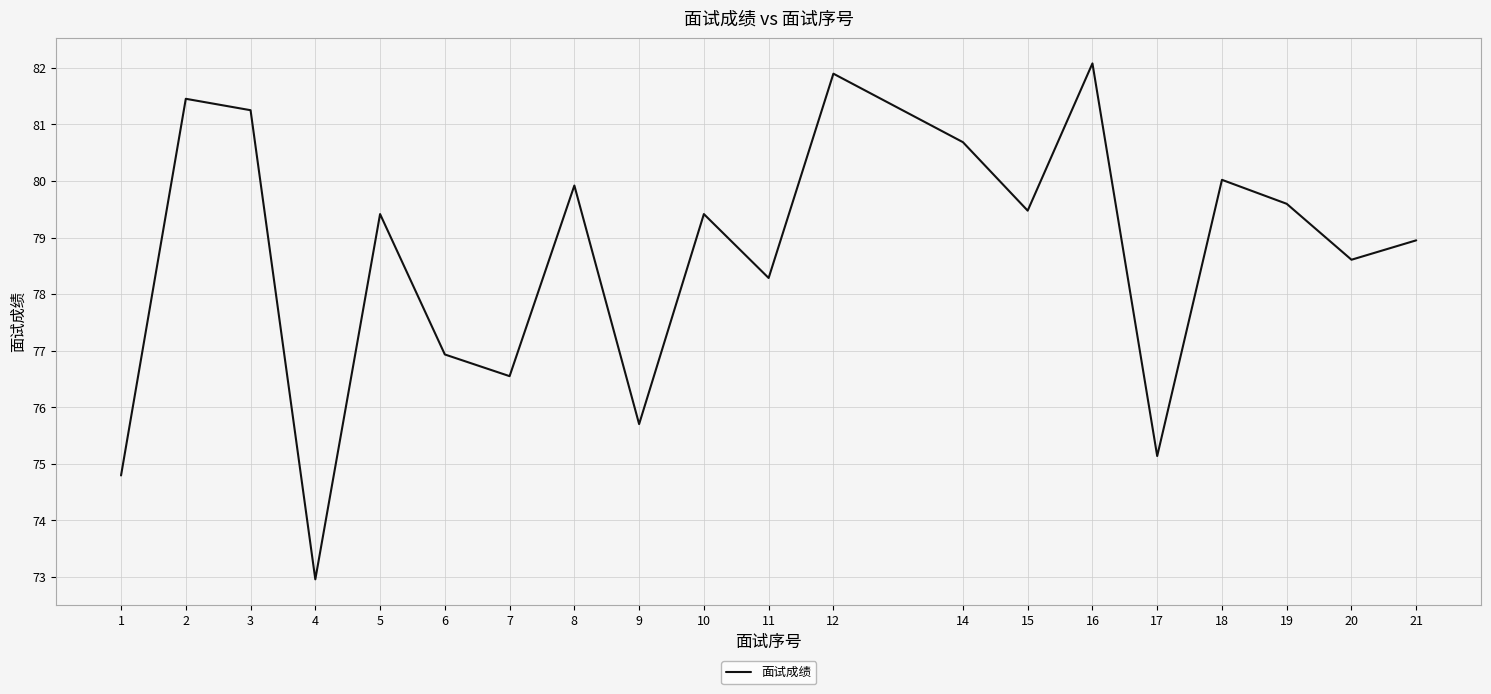

Reading left to right, transcribe all the data shown in this chart.

1=74.8	2=81.5	3=81.3	4=73.0	5=79.4	6=76.9	7=76.6	8=79.9	9=75.7	10=79.4	11=78.3	12=81.9	14=80.7	15=79.5	16=82.1	17=75.1	18=80.0	19=79.6	20=78.6	21=79.0